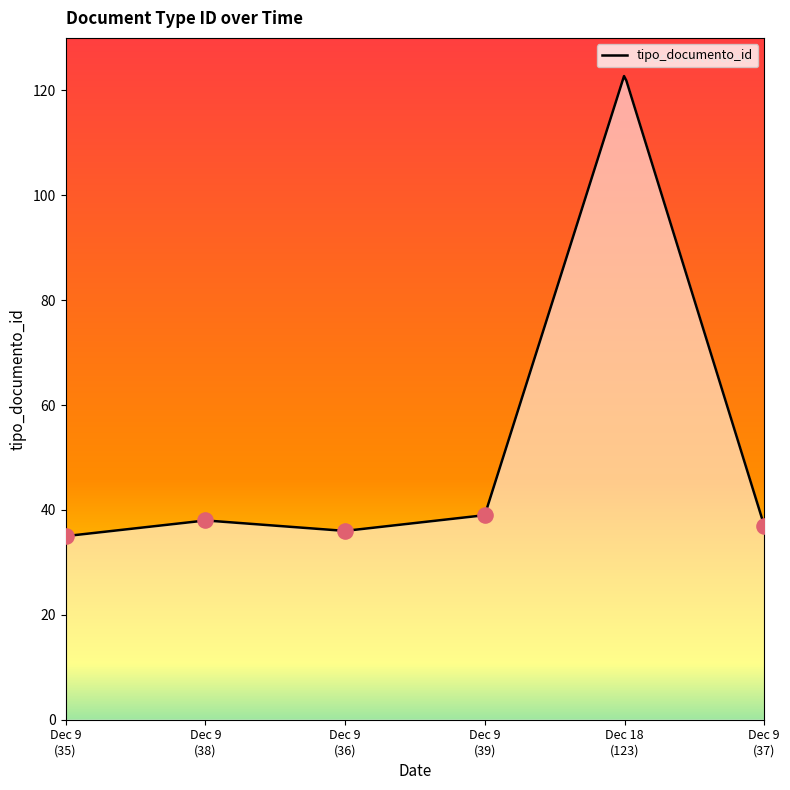

What is the change in value from 2013-12-09 to 2013-12-18?

+88